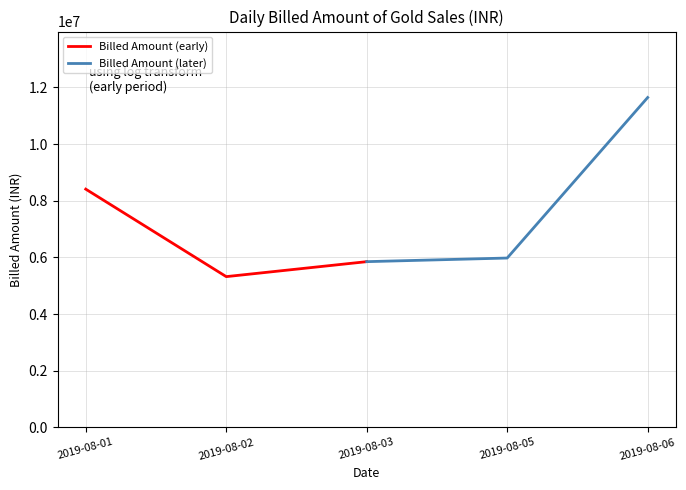

Which category has the lowest value in the Billed Amount (early) series?

2019-08-02